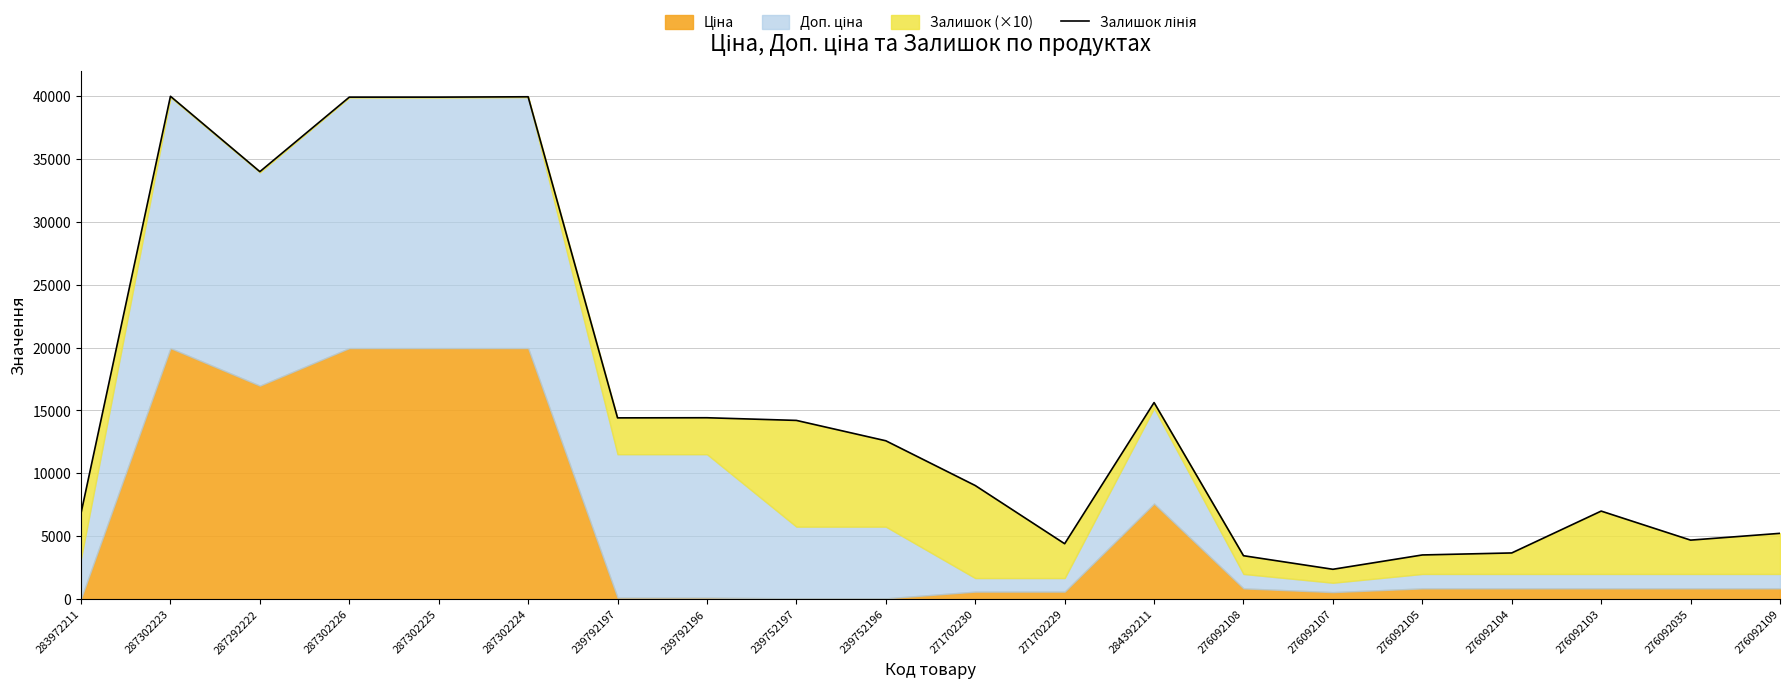

At which label is the value closest to 21183?

284392211